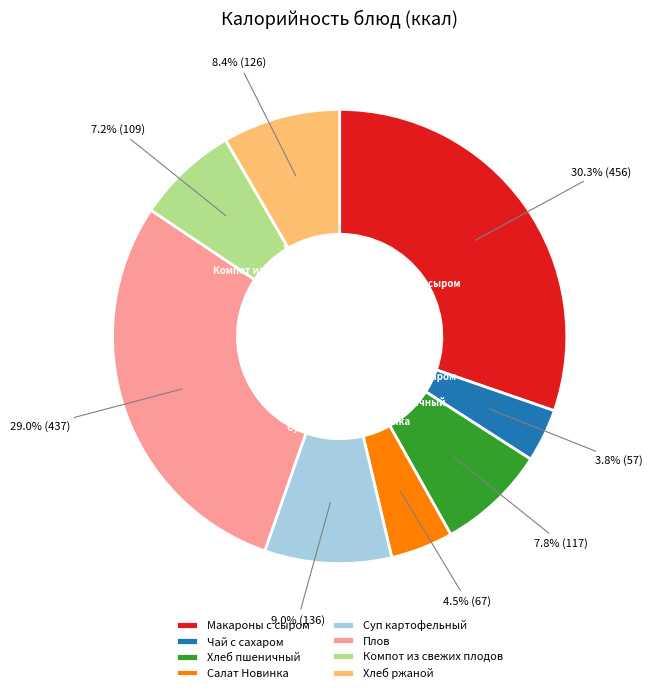

The Чай с сахаром slice represents 4% of the pie. True or false?

True